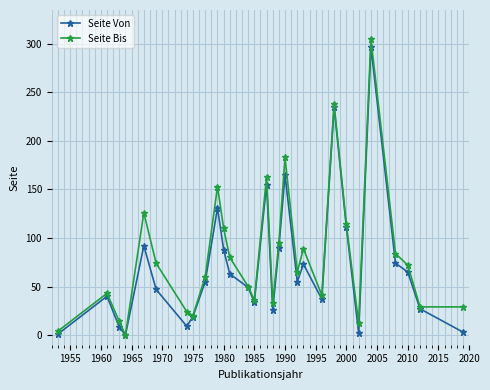

True or false: Seite Bis has more than 0 interior local peaks.

True